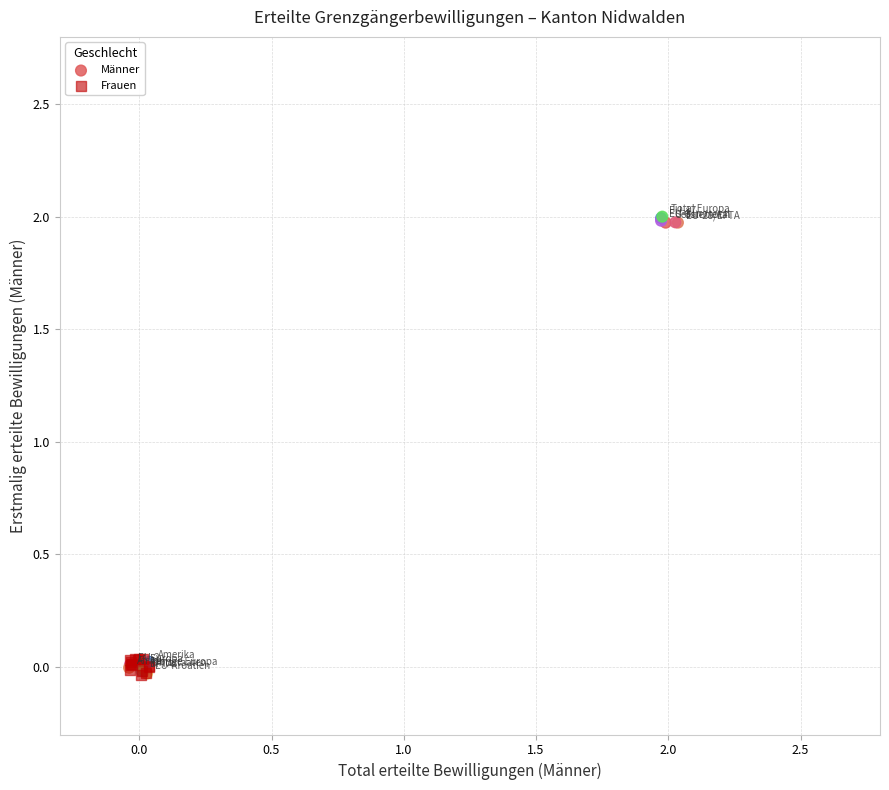

Which series contains the highest Y value?

Männer